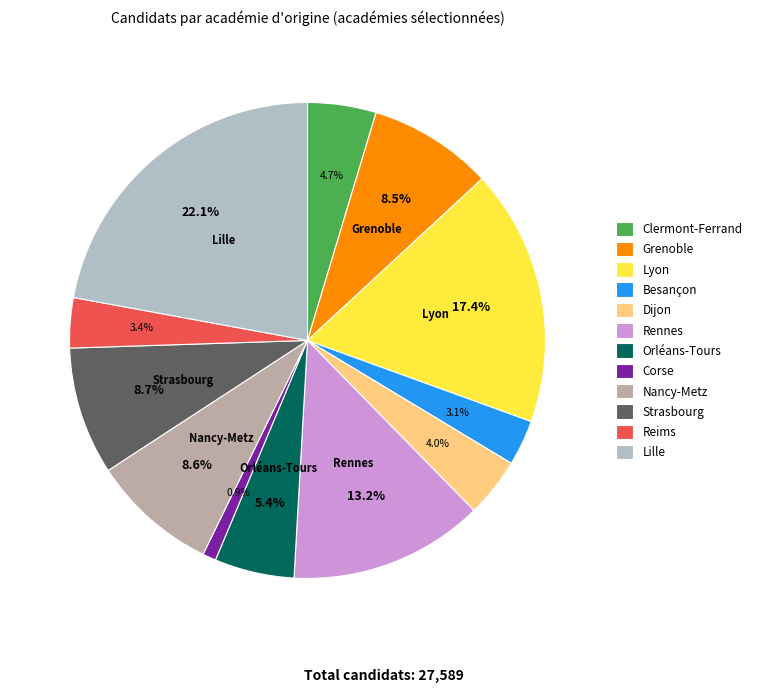

What is the smallest slice in the pie chart?

Corse